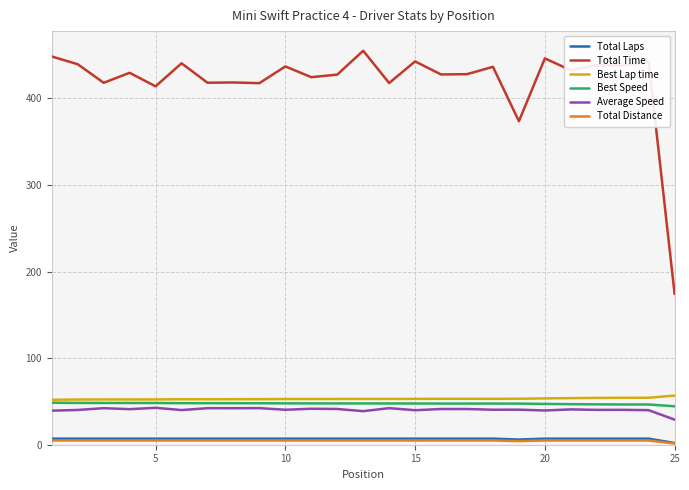

Which series has the largest total across all categories?

Total Time